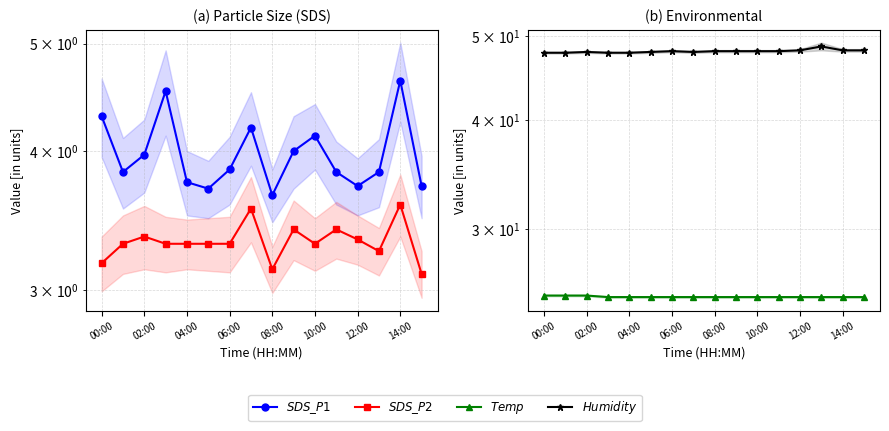

What is the value of the $SDS\_P1$ point at the 12th from the left?

3.8